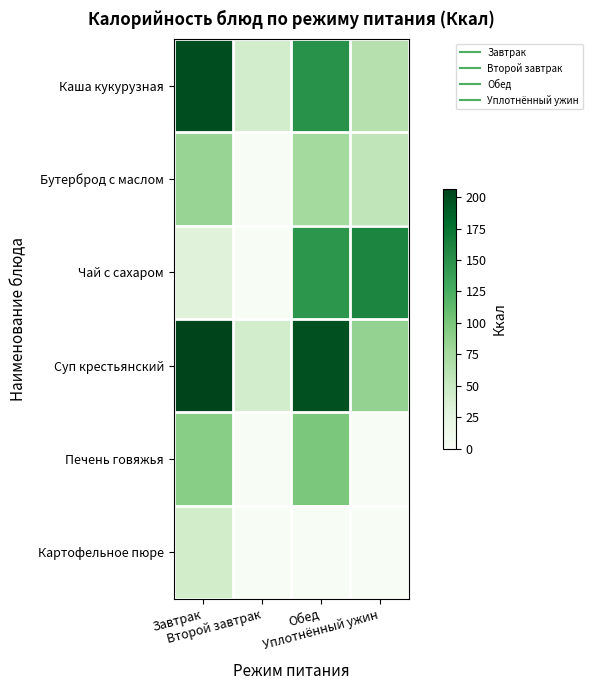

What is the spread (max minus min) of values at Второй завтрак?

42.0